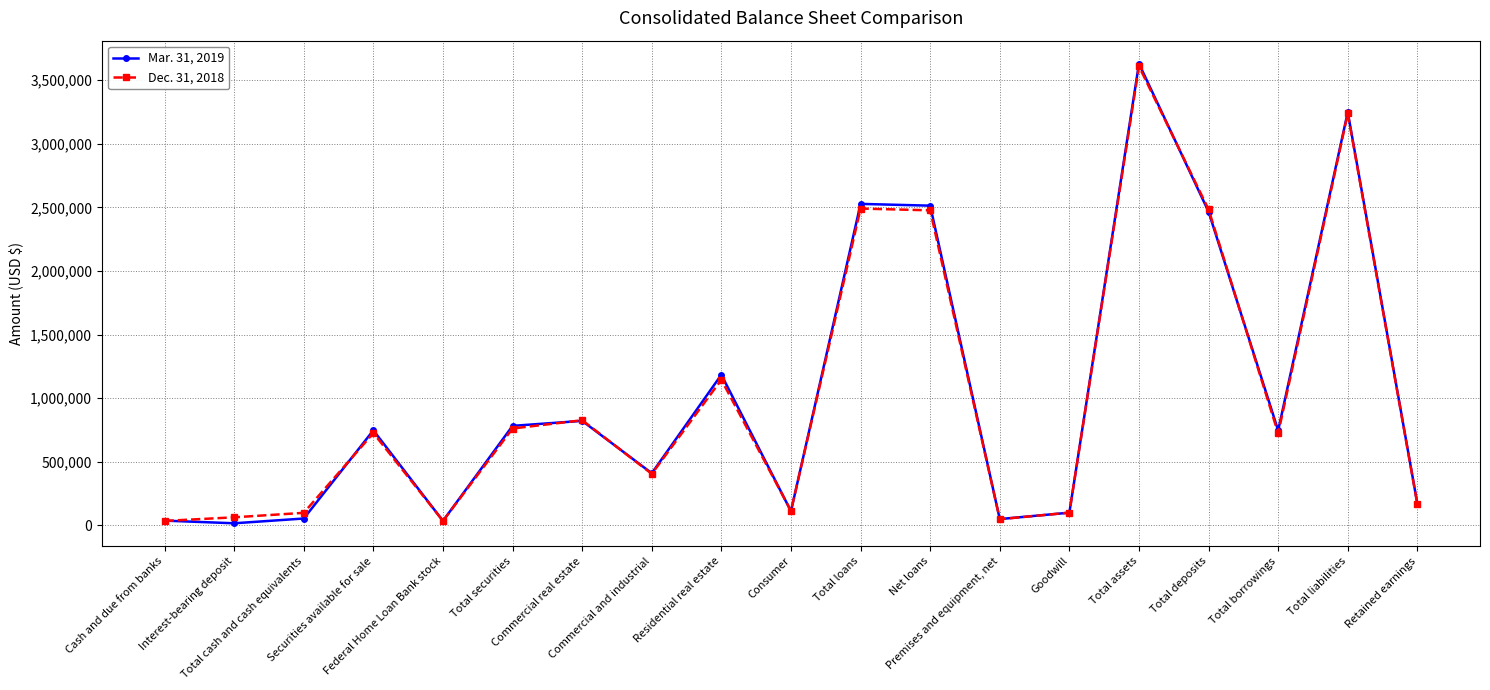

What is the value of the Mar. 31, 2019 point at the 8th from the left?

409937